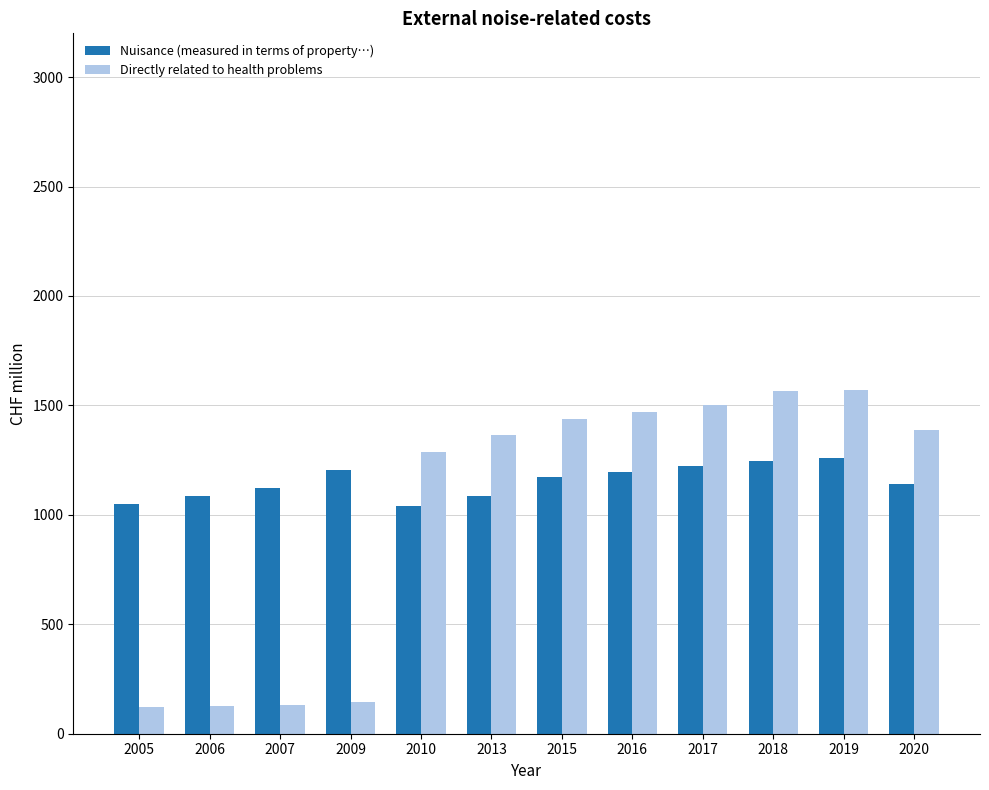

What is the difference between the highest and lowest values at 2009?

1061